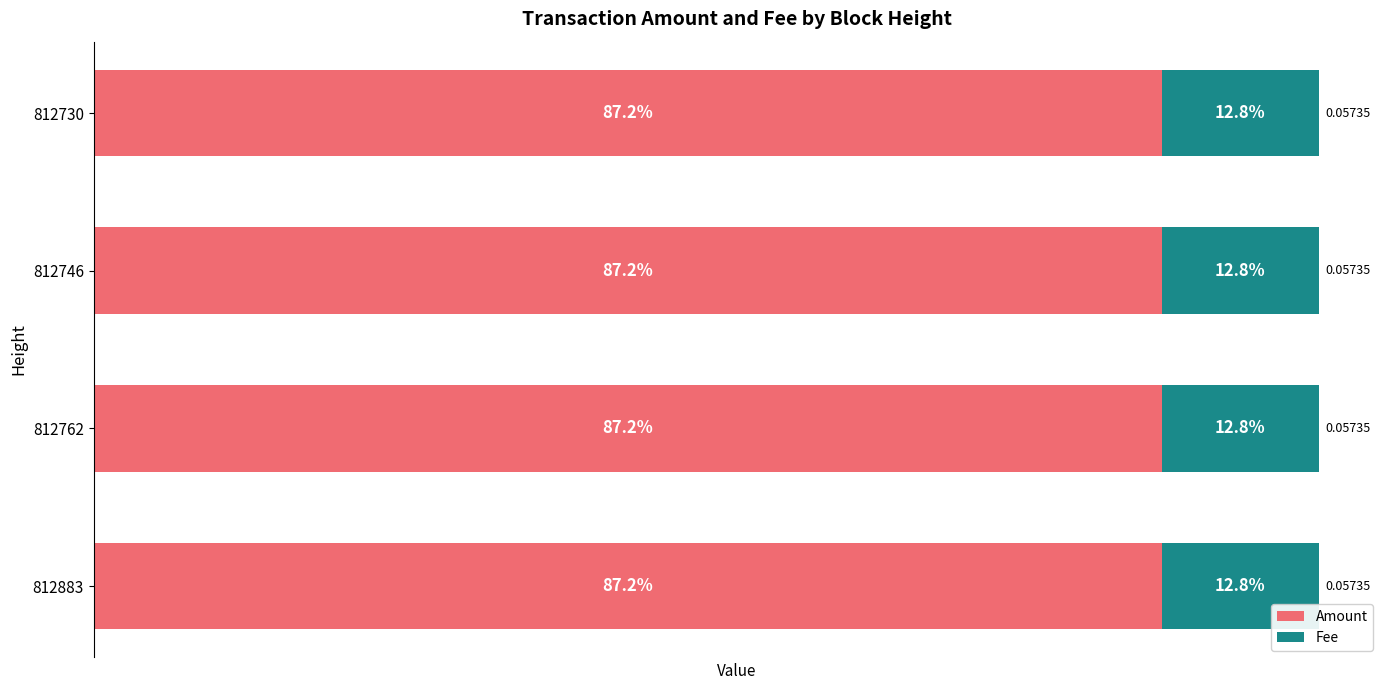

What are all the series names shown in the legend?

Amount, Fee